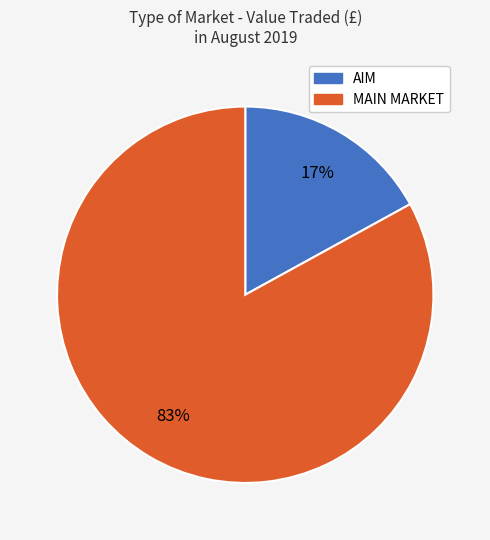

Do MAIN MARKET and AIM together represent more than half of the pie?

Yes